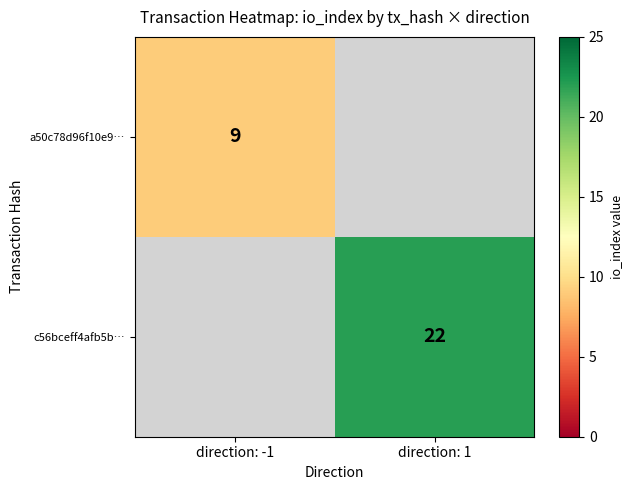

The c56bceff4afb5b… series shows 35 at direction: 1. True or false?

False